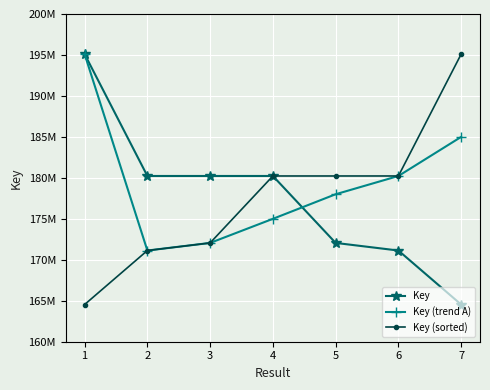

True or false: Key (sorted) and Key cross at least once.

False